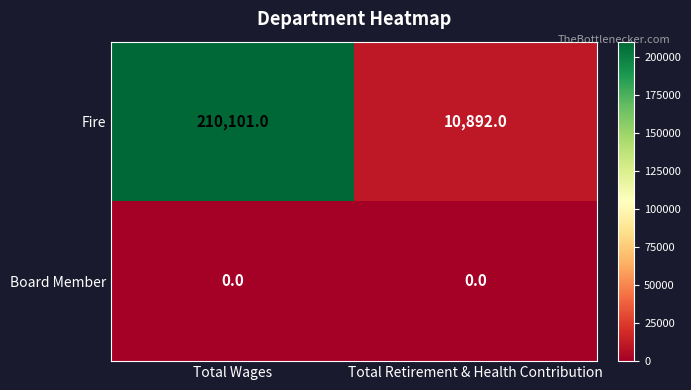

What is the greatest value displayed?

210101